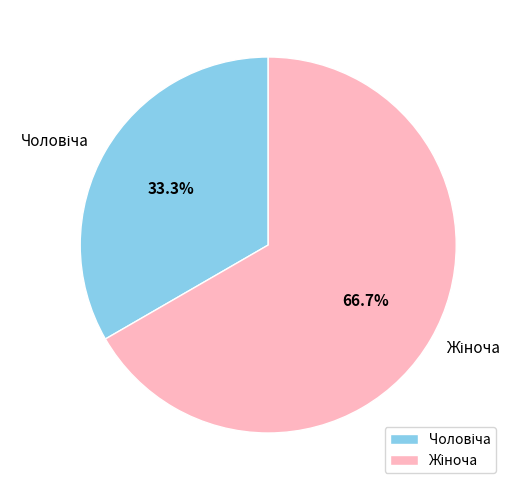

Is there a majority slice in this chart?

Yes